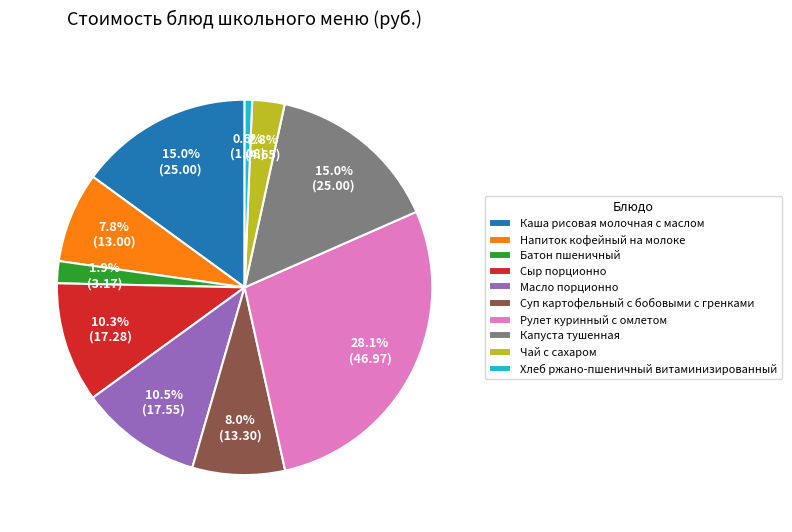

To the nearest percent, what is the average slice percentage?

10%